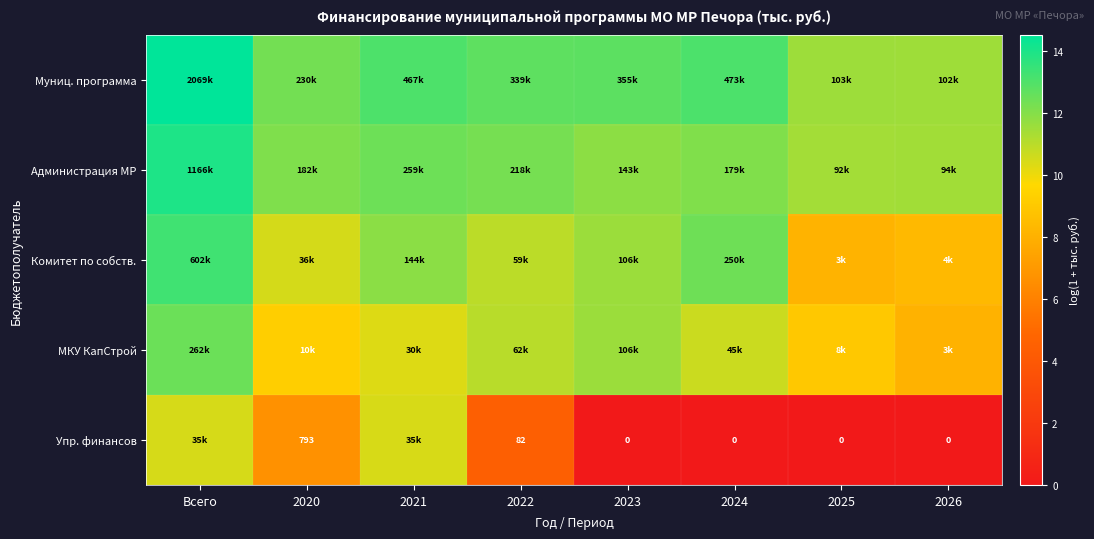

How many series are shown in this chart?

5